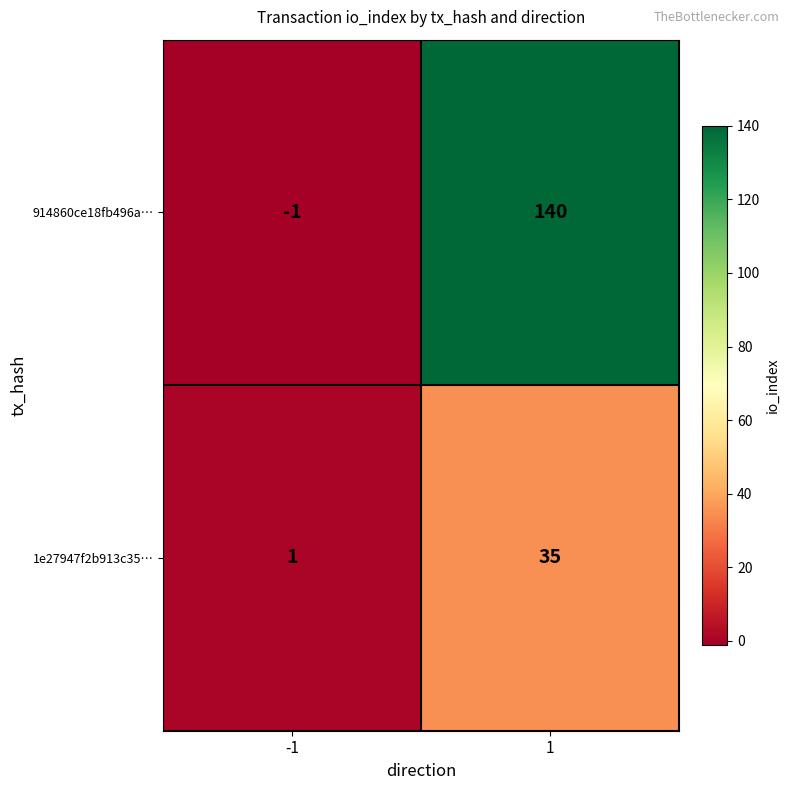

What is the approximate value of 914860ce18fb496a… at 1, to the nearest 10?

140